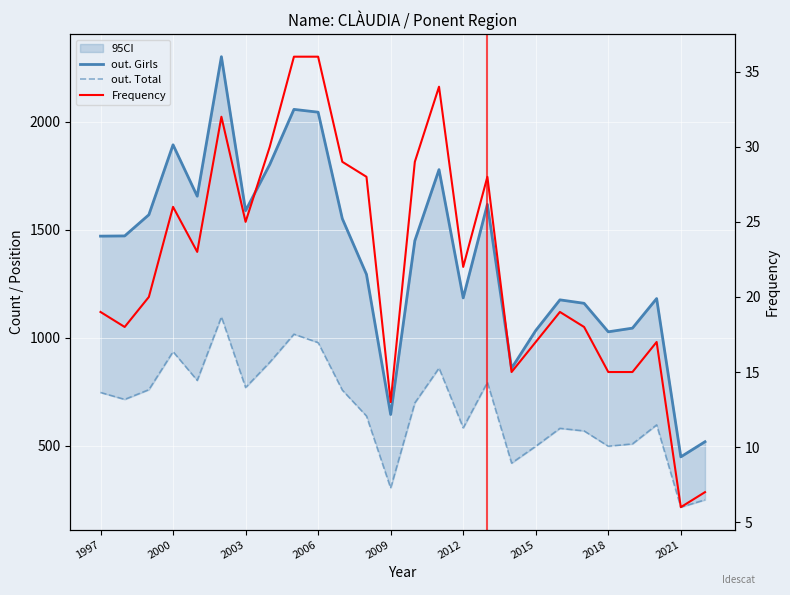

True or false: Frequency and out. Total intersect in this chart.

False